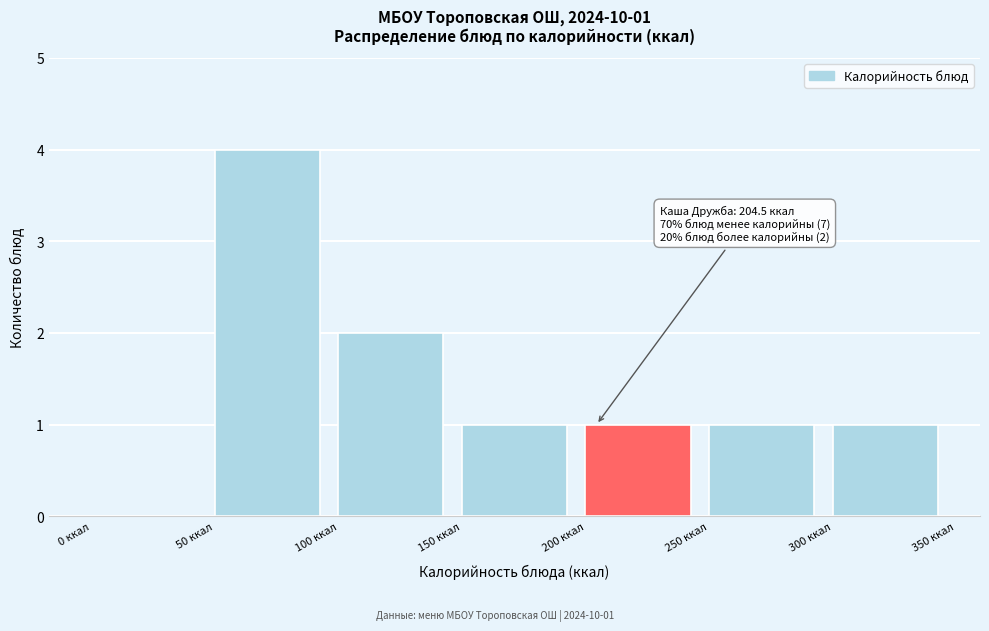

Which range on the x-axis has the tallest bar?

50 to 100